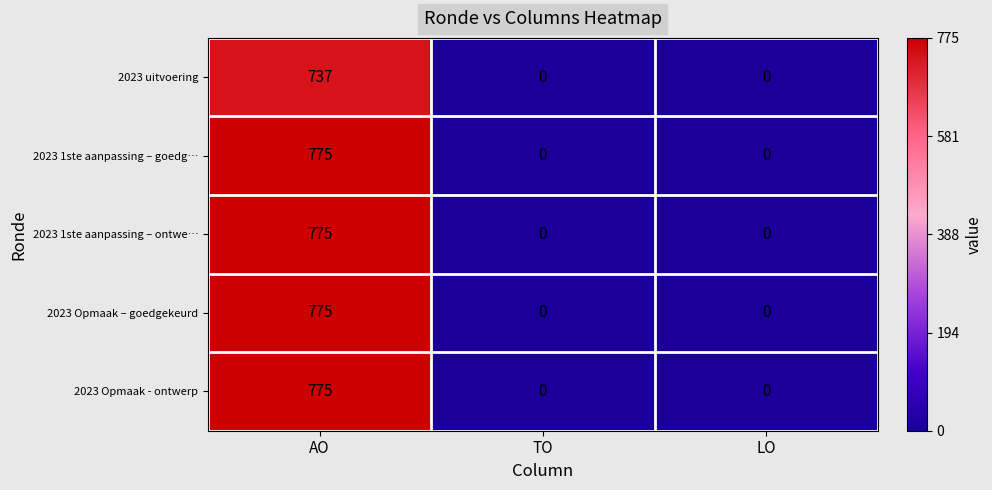

What is the greatest value displayed?

775